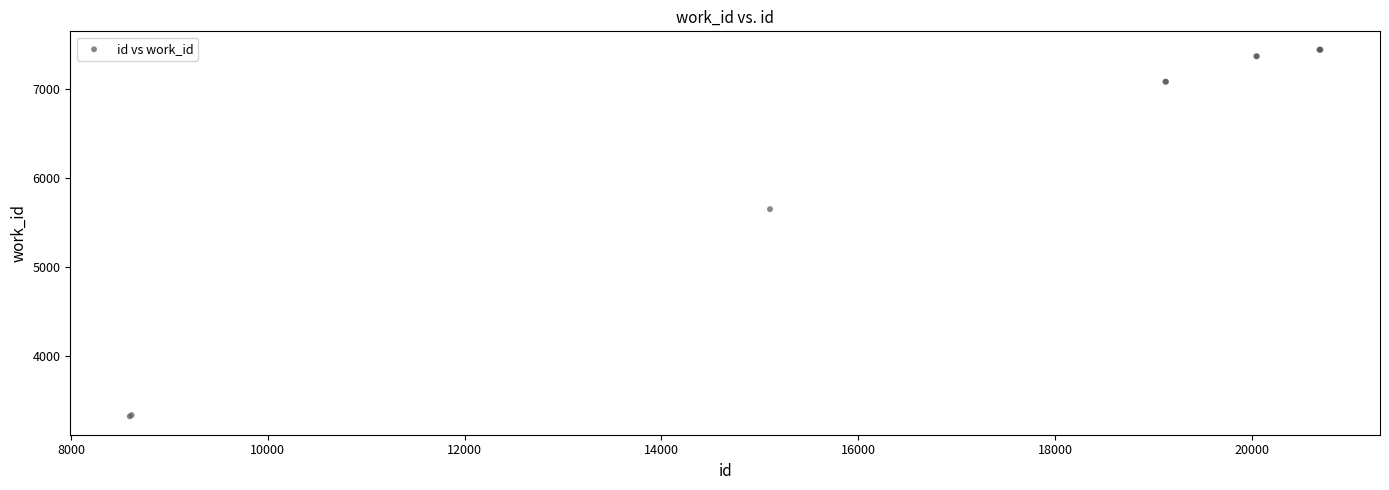

What Y value in the scatter plot is closest to 5383?

5651